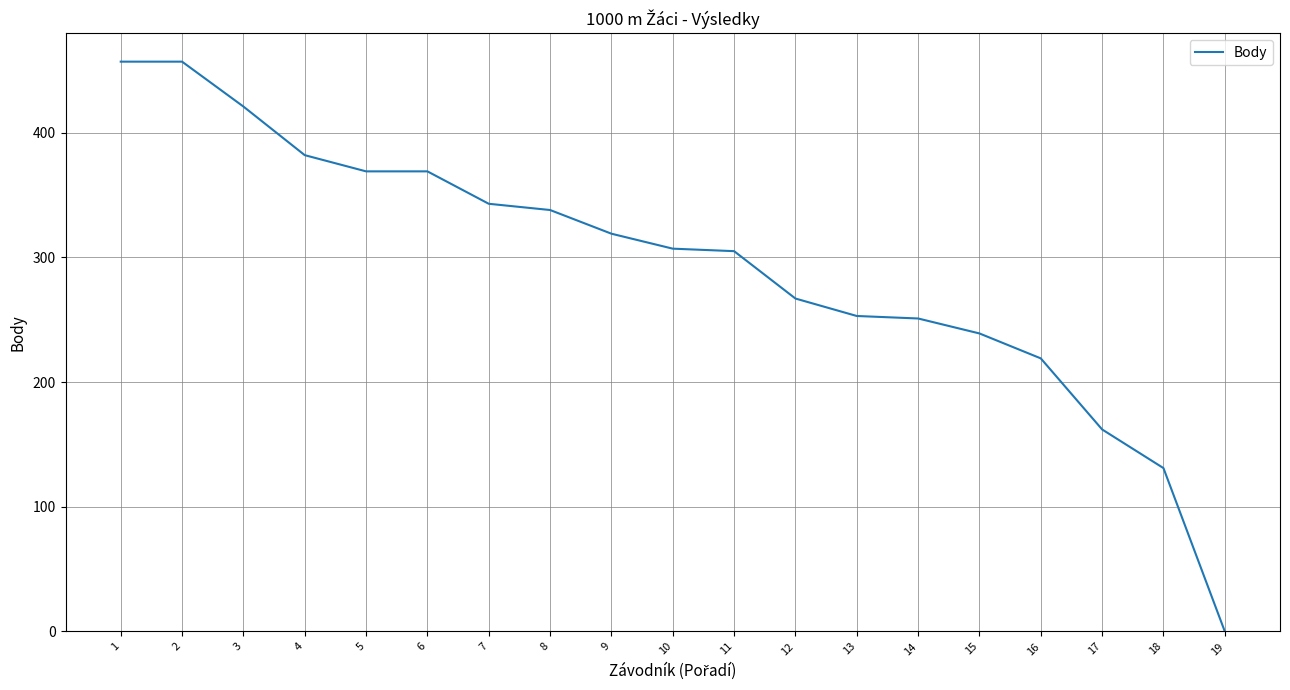

The value at 2 is 604. True or false?

False